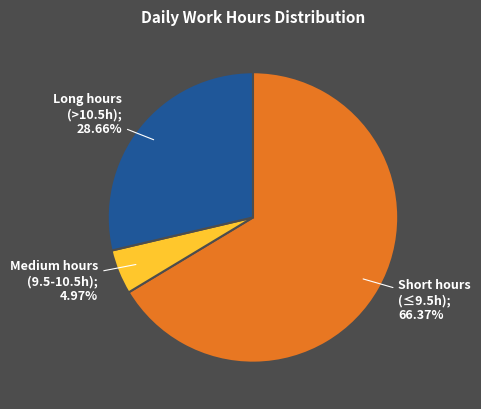

Is there a majority slice in this chart?

Yes